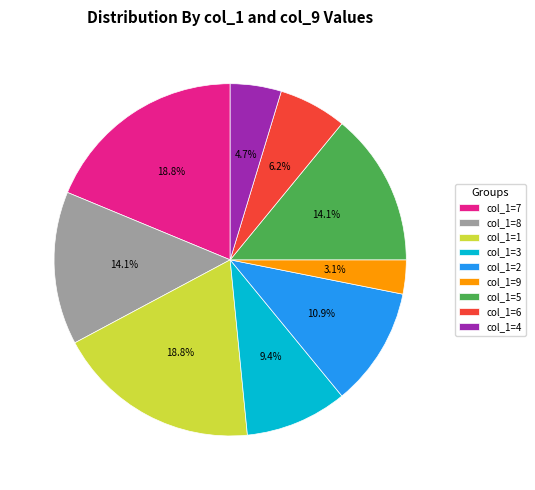

Is there any slice that represents more than half of the pie?

No